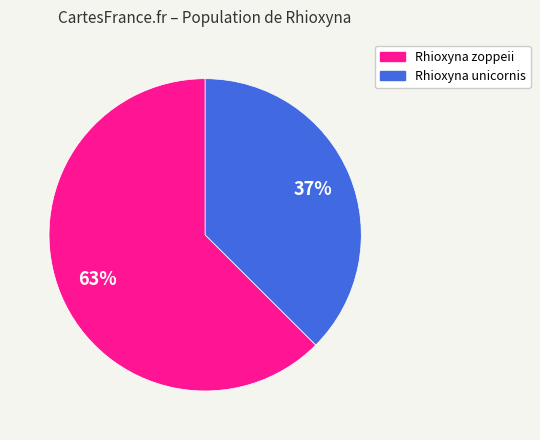

Which has a higher value, Rhioxyna zoppeii or Rhioxyna unicornis?

Rhioxyna zoppeii